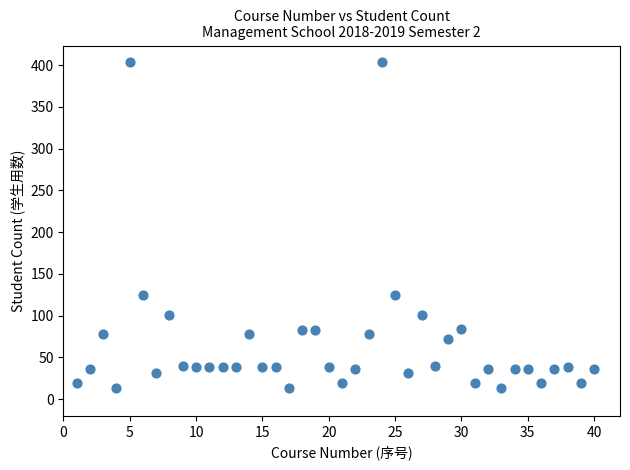

What is the range of Y values (max minus min)?

390